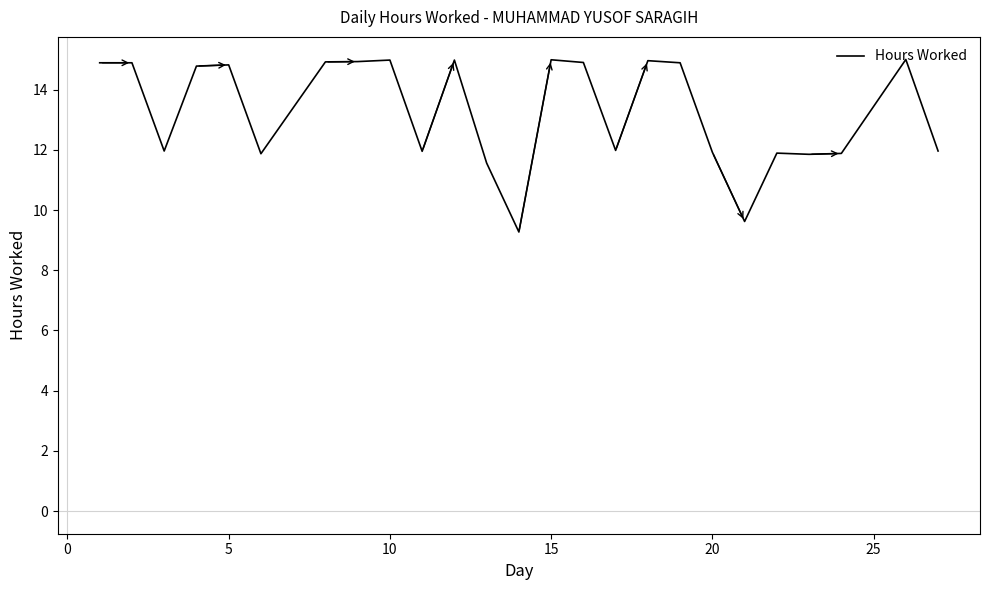

What is the greatest value displayed?

15.0